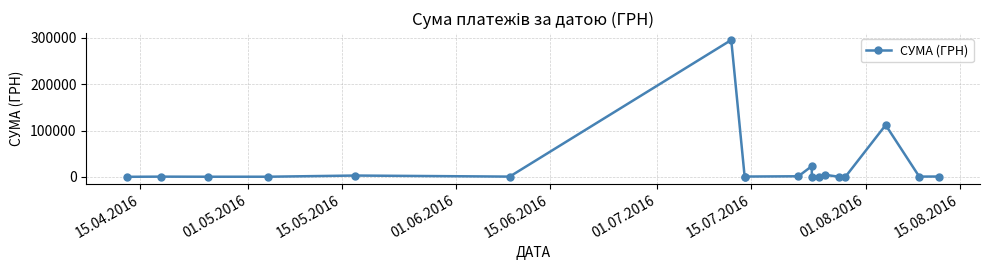

How many lines are shown in the chart?

1